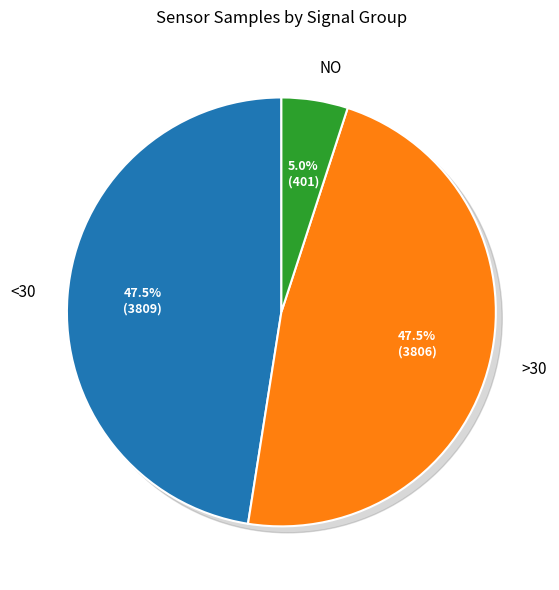

Is there any slice that represents more than half of the pie?

No